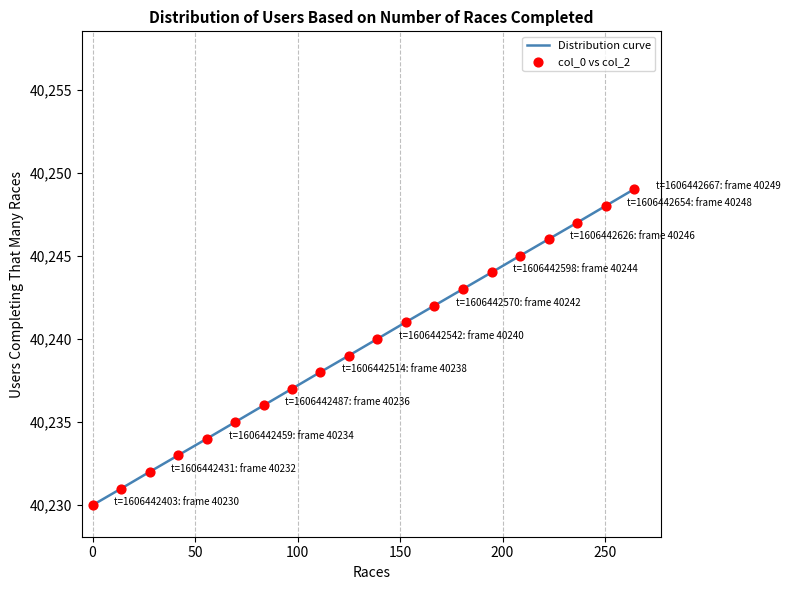

What is the smallest value displayed?

40230